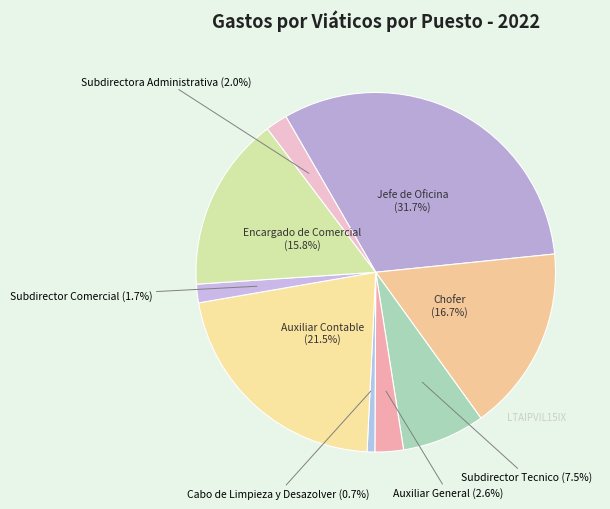

Between Auxiliar Contable and Subdirector Comercial, which is larger?

Auxiliar Contable